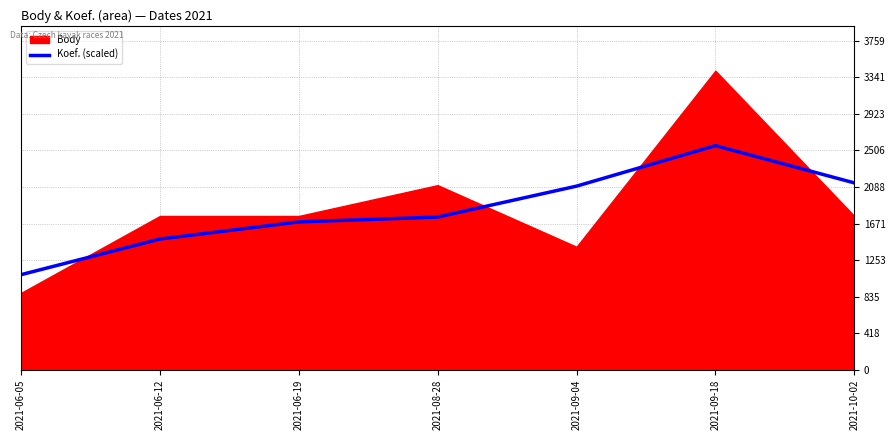

Which label corresponds to the smallest value in the chart?

2021-06-05